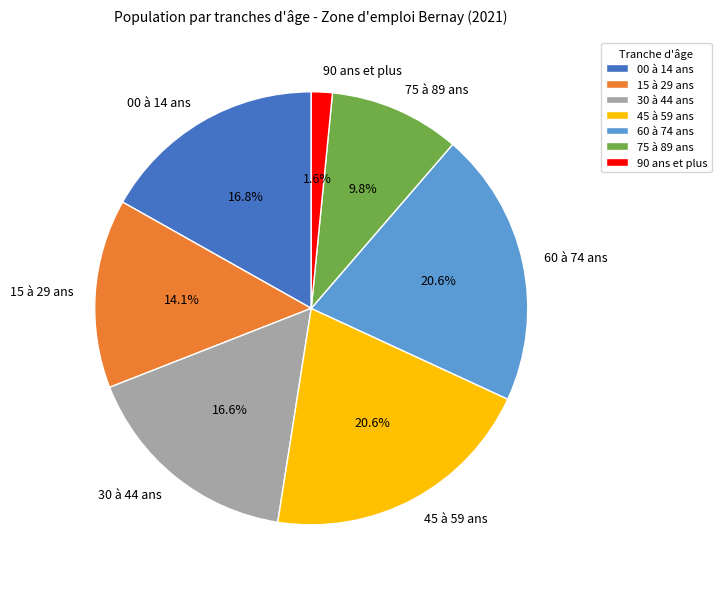

Does 15 à 29 ans account for over 50% of the chart?

No